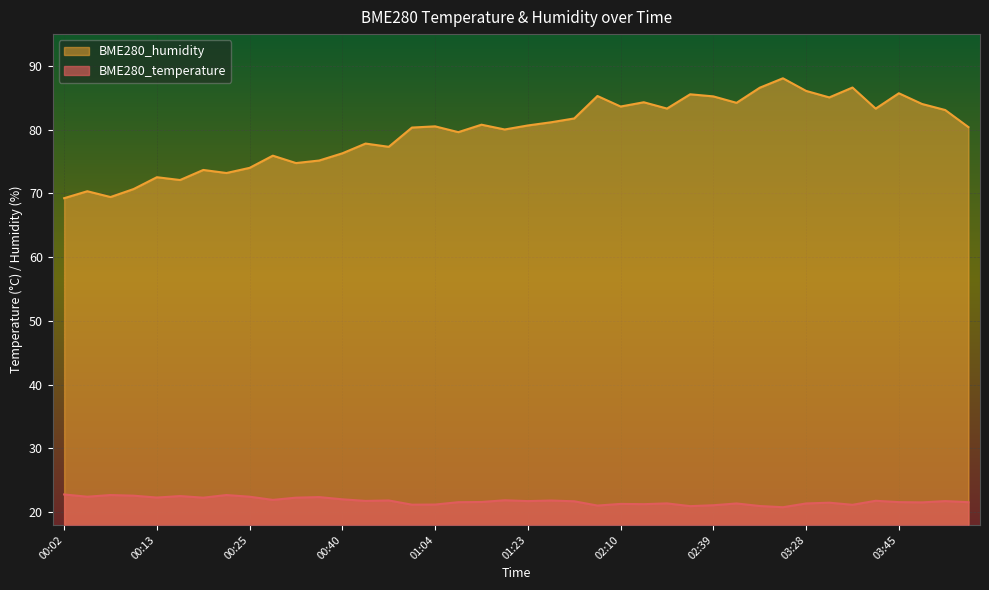

Which series has the largest total across all categories?

BME280_humidity